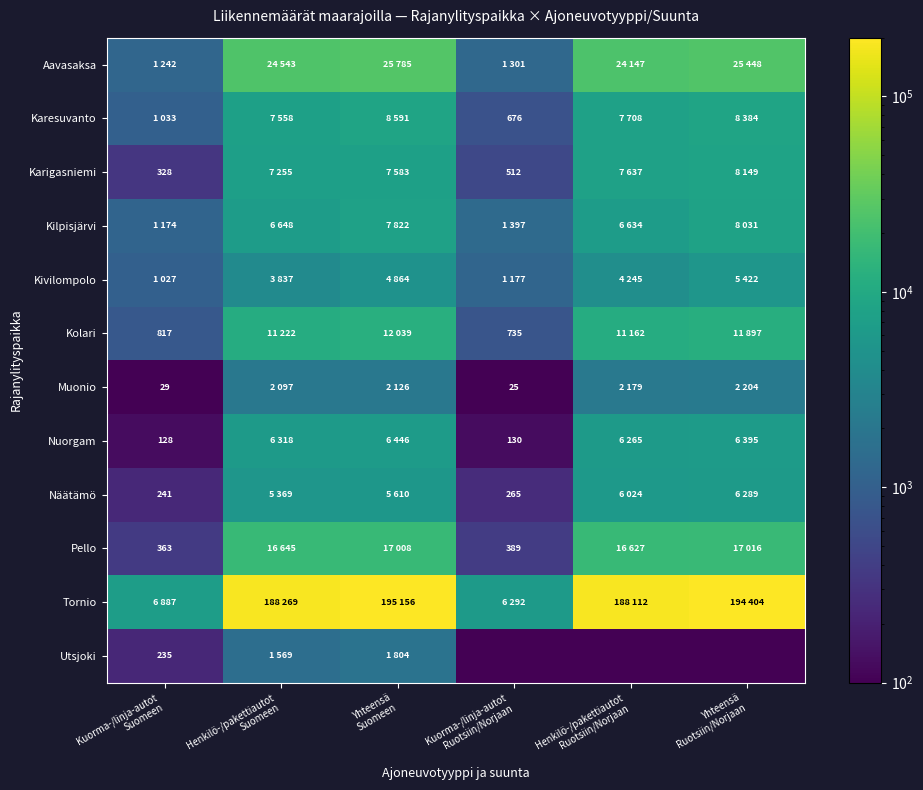

What is the maximum value for Aavasaksa?

25785.0